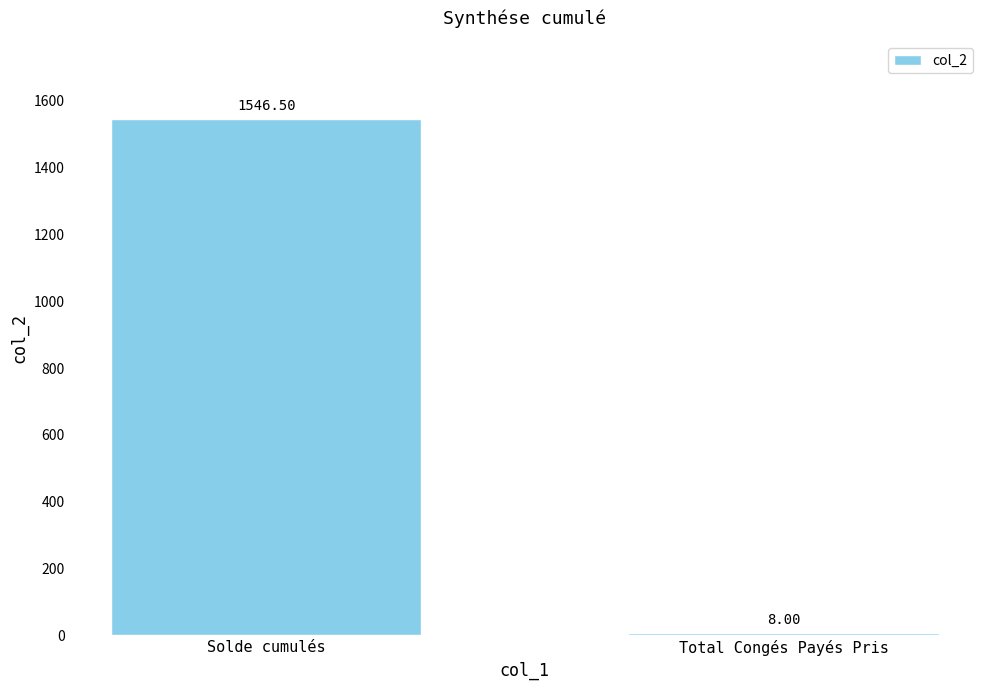

Which has a higher value, Total Congés Payés Pris or Solde cumulés?

Solde cumulés